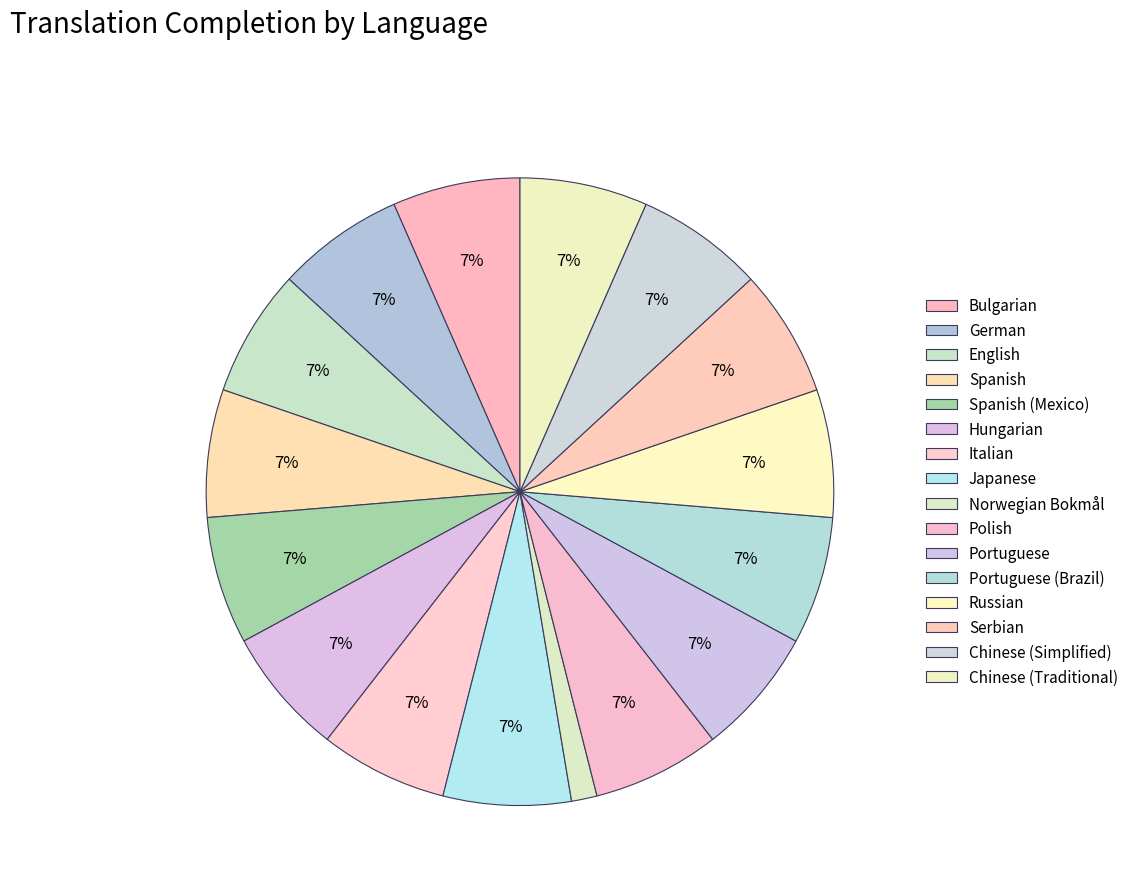

Is it true that Polish is 7% of the pie?

True